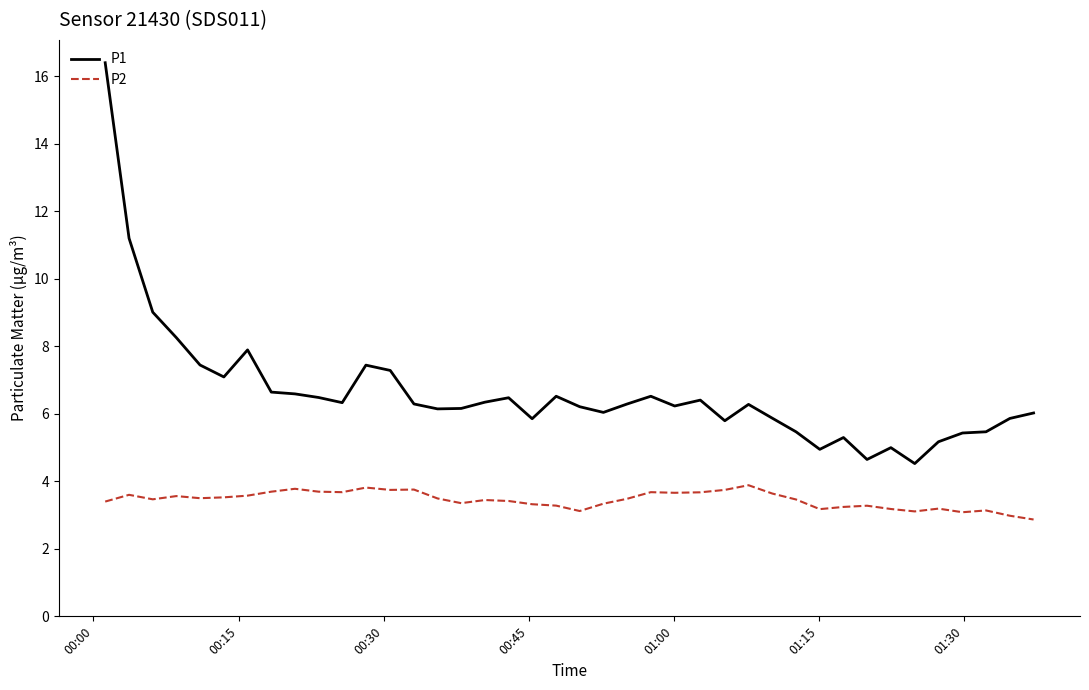

Which series has the widest spread of values?

P1